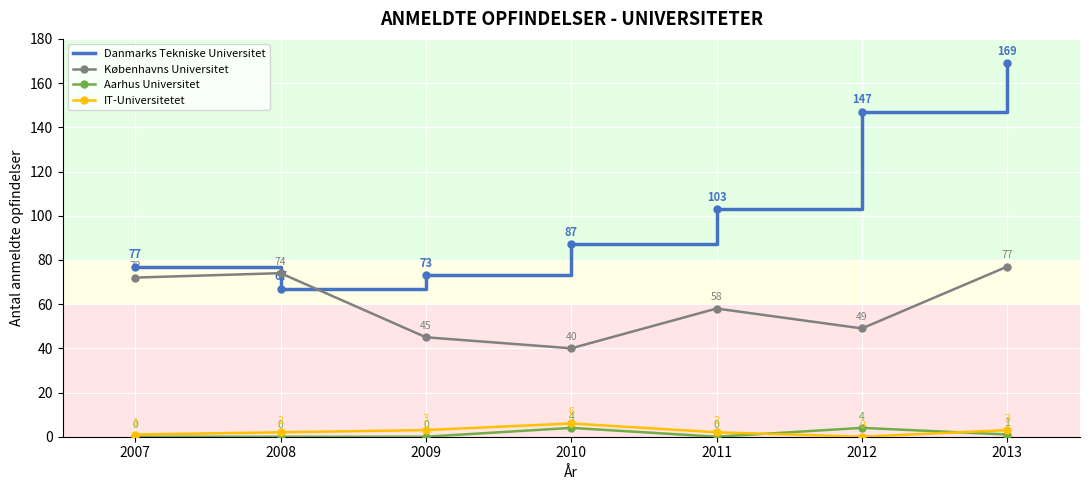

Rank the series by their maximum value, from lowest to highest.

Aarhus Universitet, IT-Universitetet, Københavns Universitet, Danmarks Tekniske Universitet